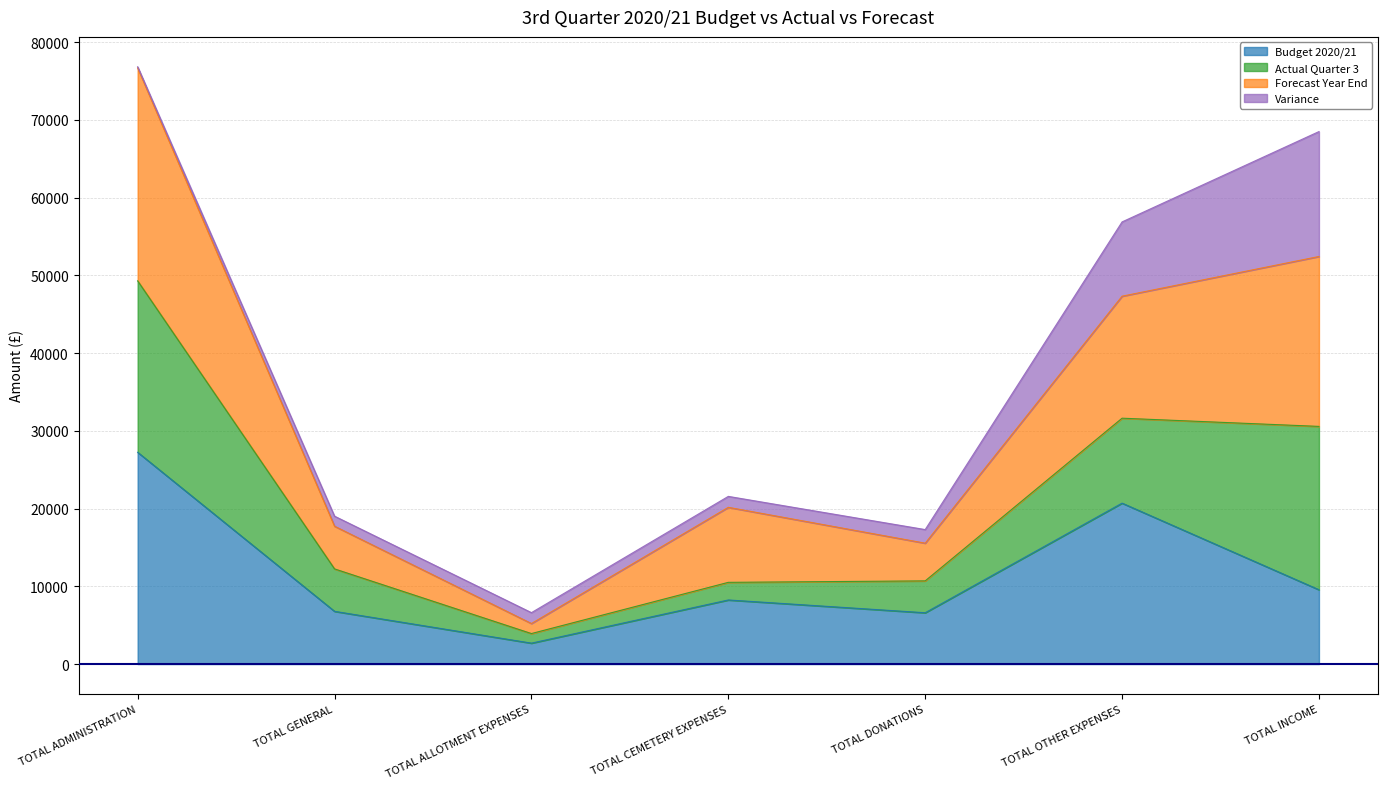

What is the average value of the Budget 2020/21 series?

11688.7